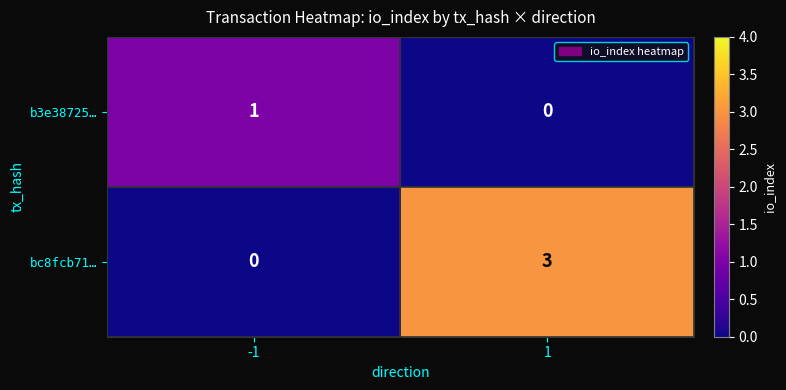

What is the greatest value displayed?

3